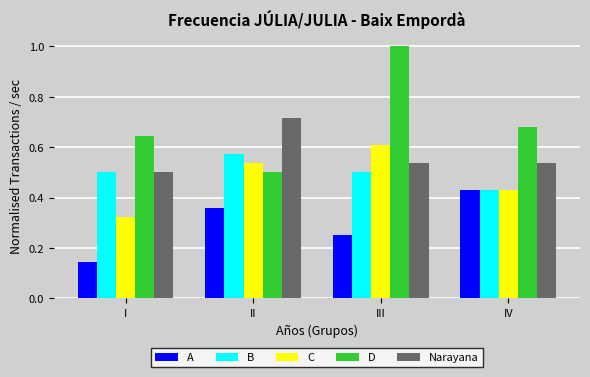

Which series changed the most between I and IV?

A